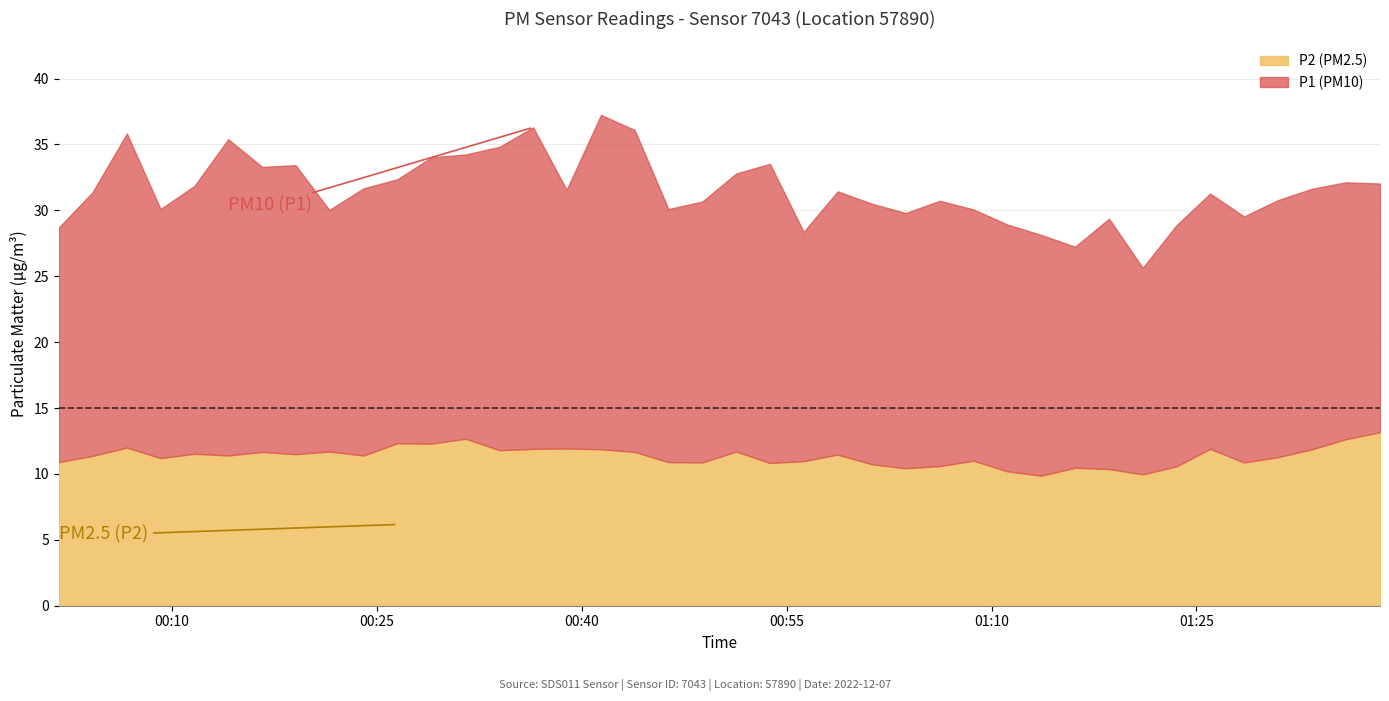

Reading right to left, list all the values displayed in this chart.

P1: 39=18.9	38=19.5	37=19.8	36=19.5	35=18.7	34=19.4	33=18.3	32=15.7	31=19.0	30=16.8	29=18.3	28=18.7	27=19.1	26=20.1	25=19.4	24=19.8	23=20.0	22=17.4	21=22.7	20=21.1	19=19.8	18=19.2	17=24.4	16=25.4	15=19.6	14=24.4	13=23.0	12=21.6	11=21.7	10=20.0	9=20.3	8=18.3	7=21.9	6=21.6	5=24.0	4=20.3	3=18.9	2=23.8	1=20.0	0=17.8
P2: 39=13.2	38=12.6	37=11.9	36=11.3	35=10.9	34=11.9	33=10.6	32=10.0	31=10.4	30=10.5	29=9.9	28=10.2	27=11.0	26=10.6	25=10.4	24=10.7	23=11.5	22=11.0	21=10.8	20=11.7	19=10.9	18=10.9	17=11.7	16=11.9	15=11.9	14=11.9	13=11.8	12=12.7	11=12.3	10=12.3	9=11.4	8=11.7	7=11.5	6=11.7	5=11.4	4=11.5	3=11.2	2=12.0	1=11.4	0=10.9